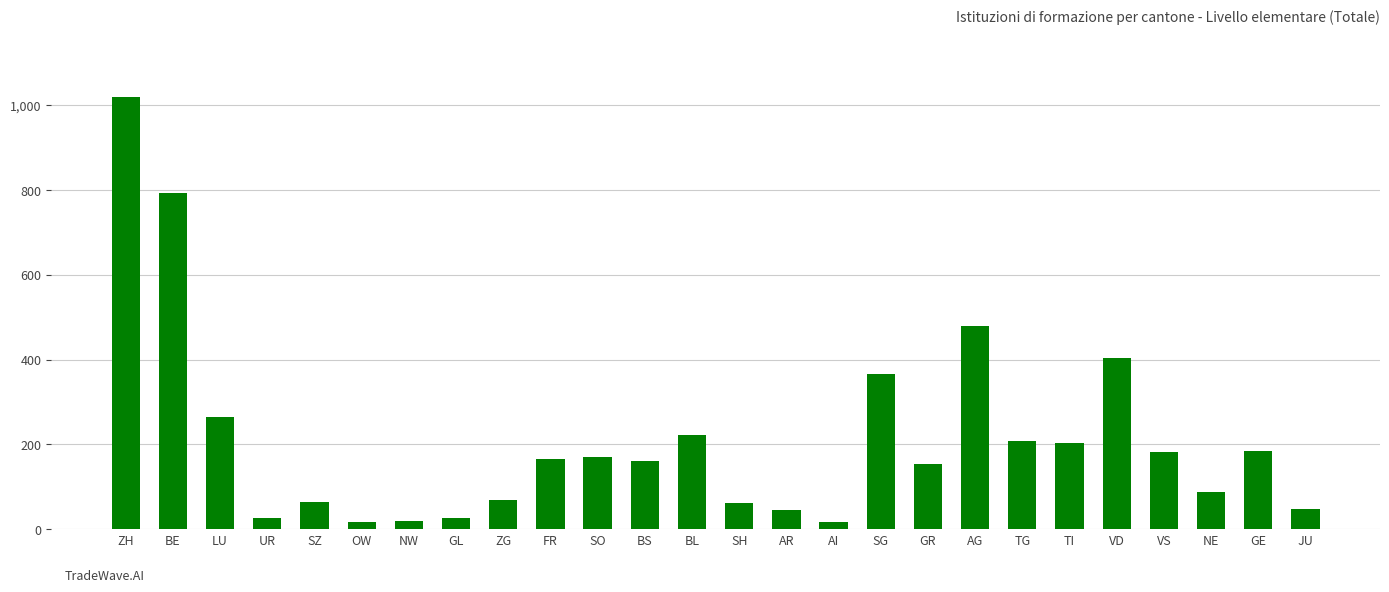

What is the difference between the values at SG and BS?

206